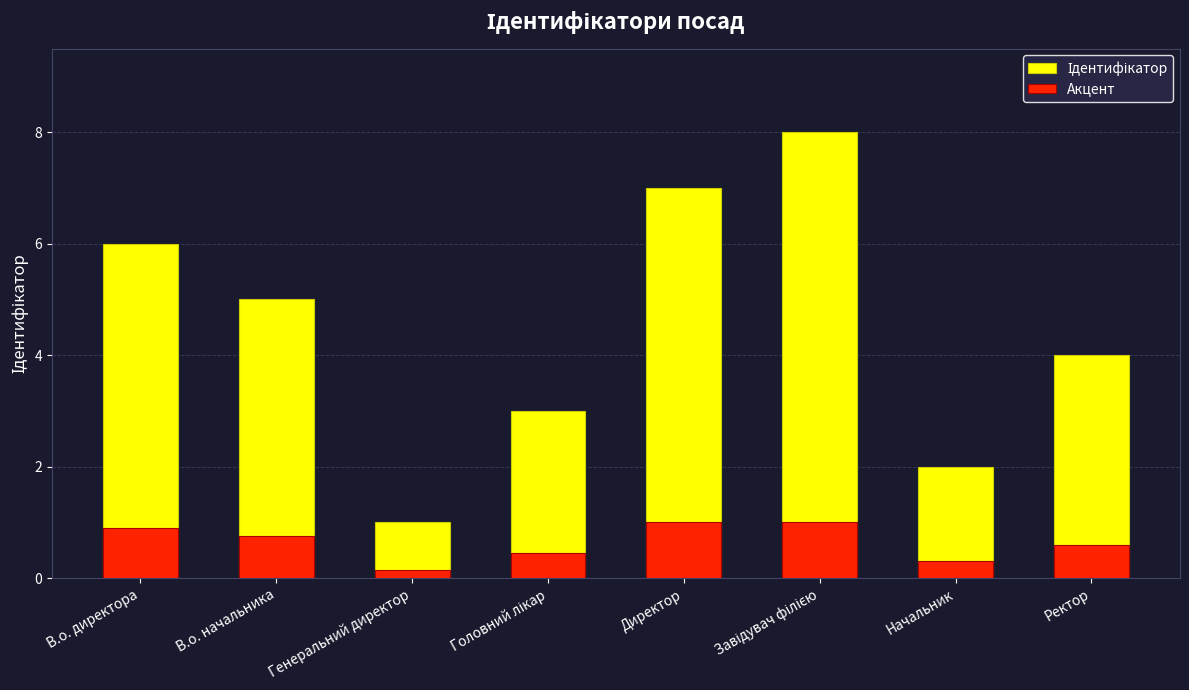

Reading right to left, list all the values displayed in this chart.

Ідентифікатор: Ректор=4.0	Начальник=2.0	Завідувач філією=8.0	Директор=7.0	Головний лікар=3.0	Генеральний директор=1.0	В.о. начальника=5.0	В.о. директора=6.0
Акцент: Ректор=0.6	Начальник=0.3	Завідувач філією=1.0	Директор=1.0	Головний лікар=0.4	Генеральний директор=0.1	В.о. начальника=0.8	В.о. директора=0.9